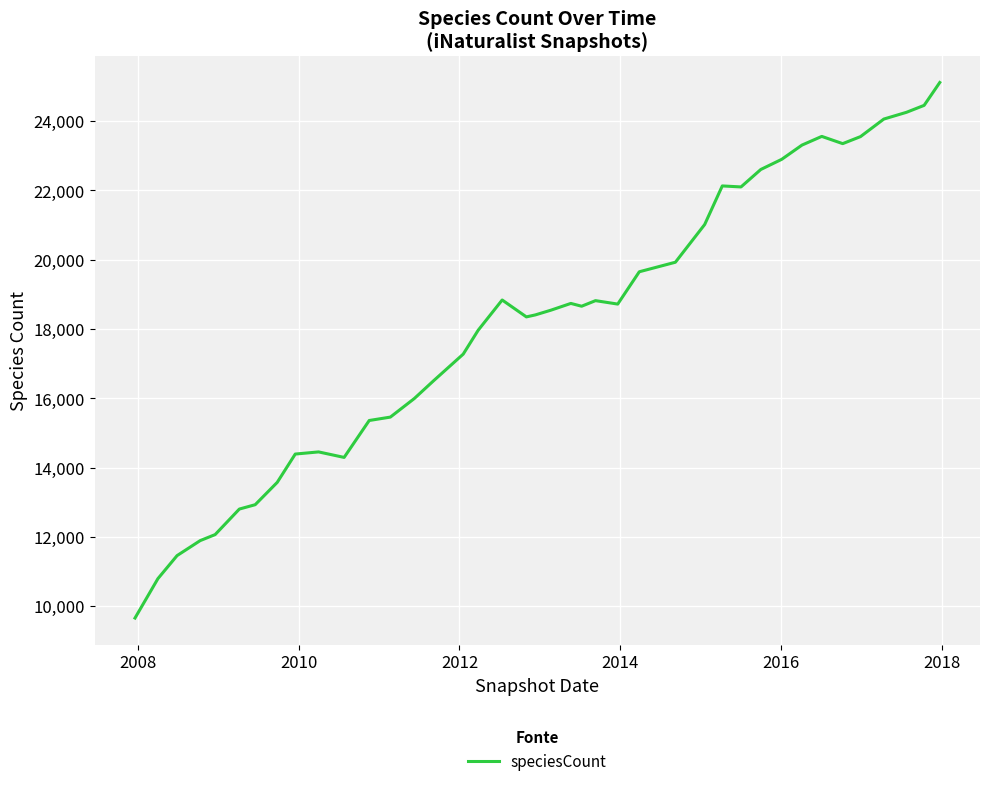

What is the smallest value displayed?

9655